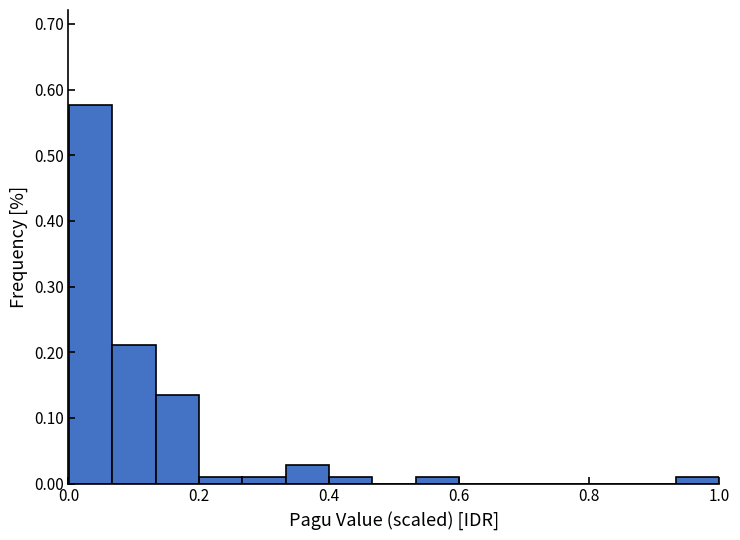

Read against the x-axis, roughly where is the centre of the tallest bar?

0.04